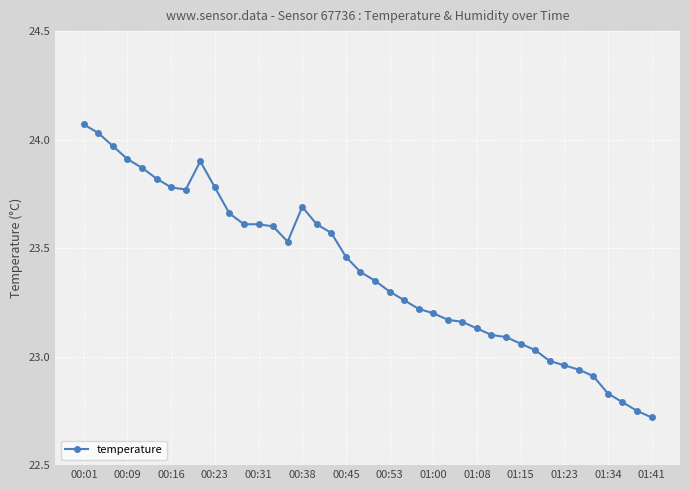

What is the difference between the second highest and second lowest values?

1.3